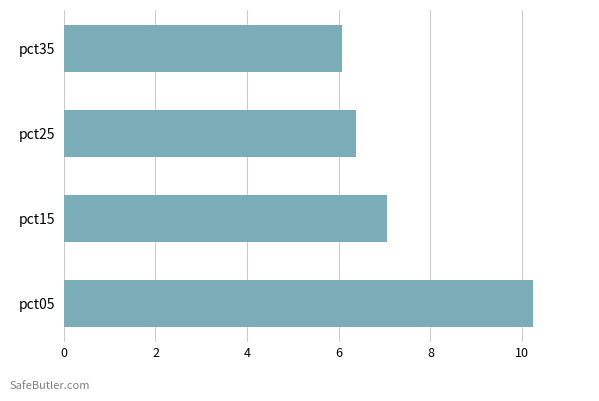

Which has a higher value, pct25 or pct15?

pct15